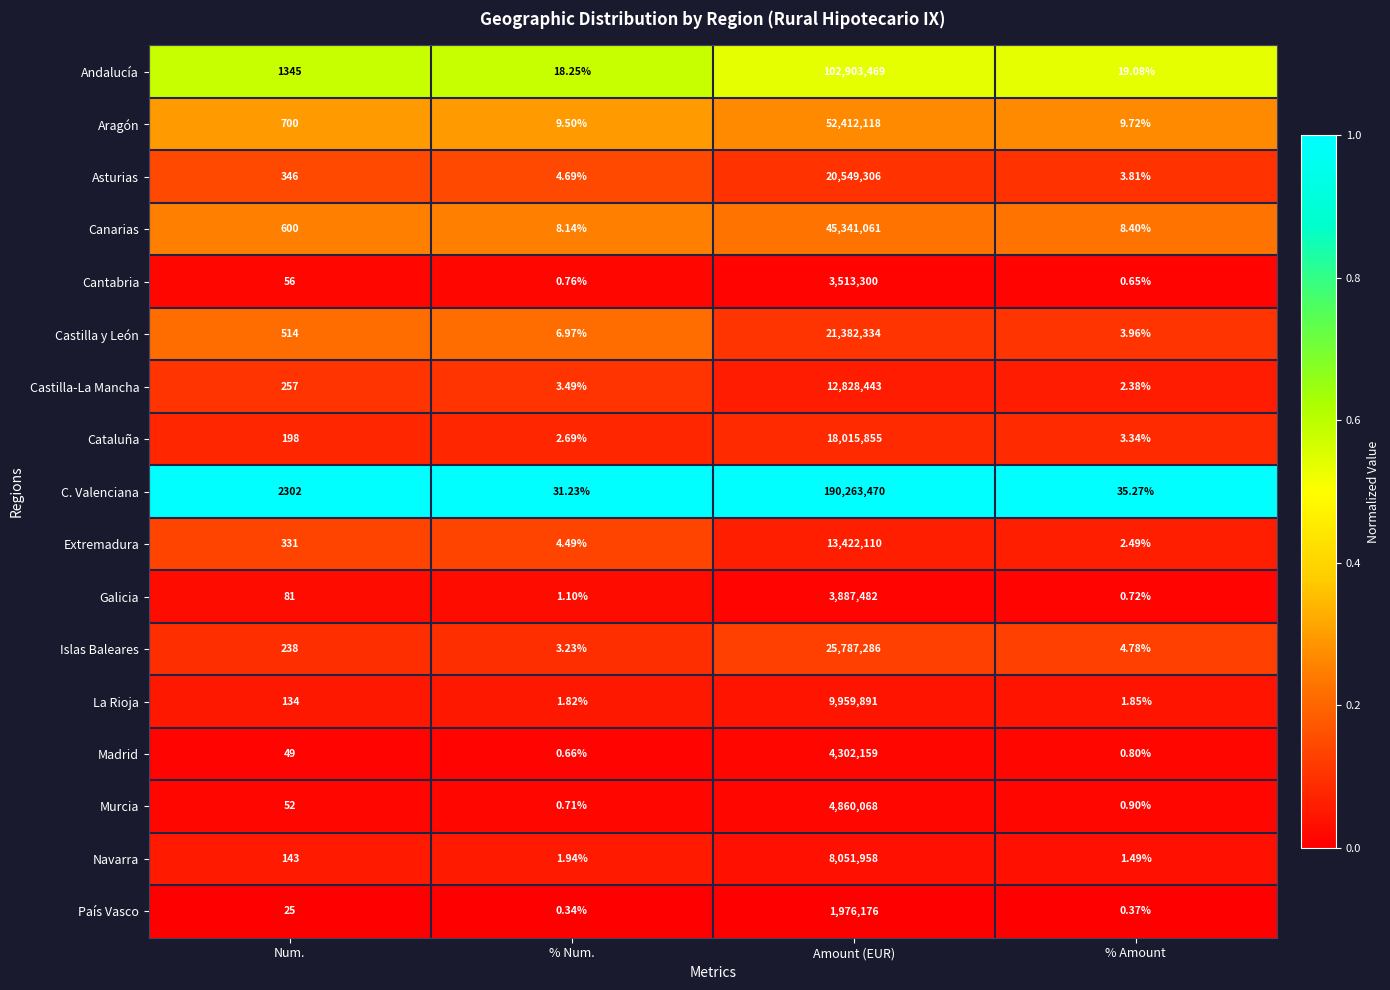

At which label is Canarias closest to 22670534?

Num.